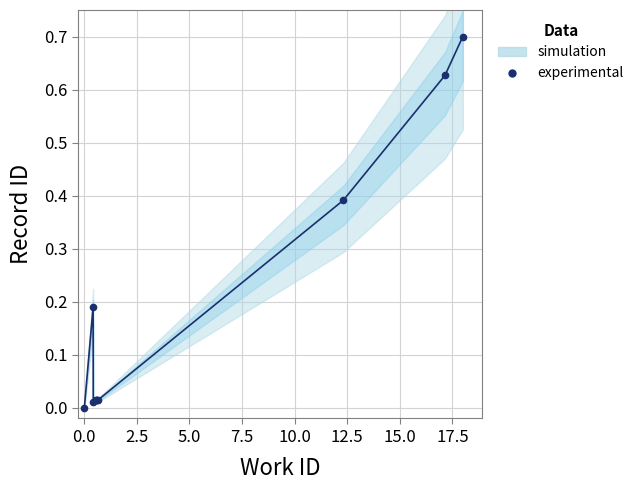

True or false: there are more than 2 points higher than both neighbors.

False